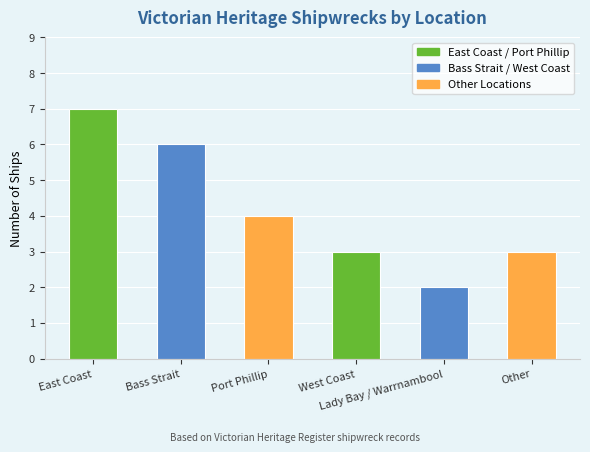

What is the label of the 2nd bar from the right?

Lady Bay / Warrnambool